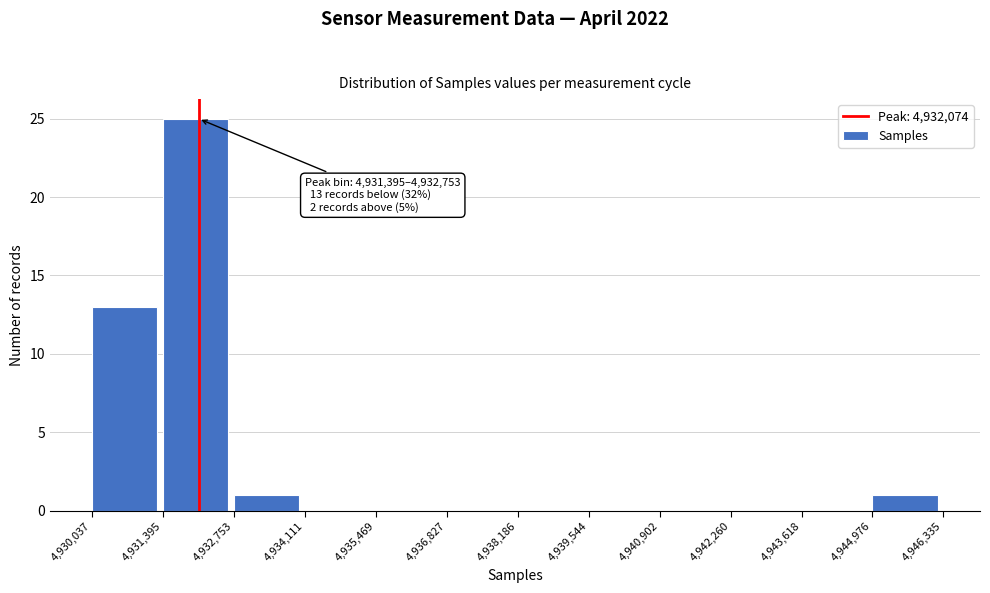

Which range on the x-axis has the tallest bar?

4,931,395 to 4,932,753